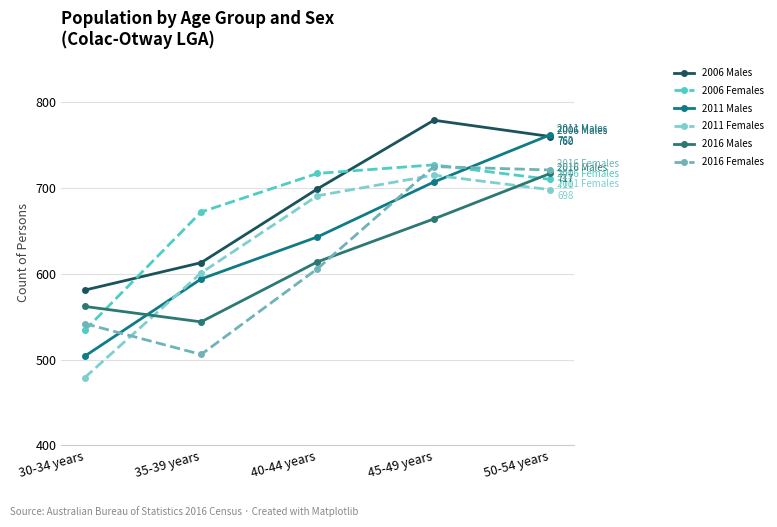

At which category is the sum across all series the highest?

50-54 years